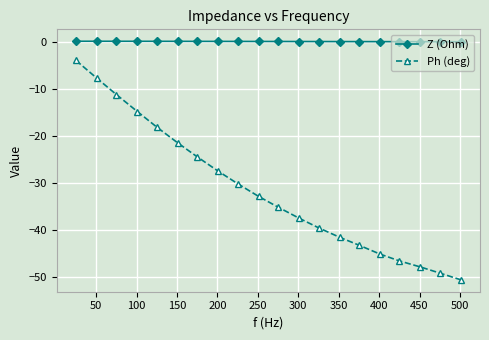

What is the value of the Ph (deg) point at the 12th from the left?

-37.5